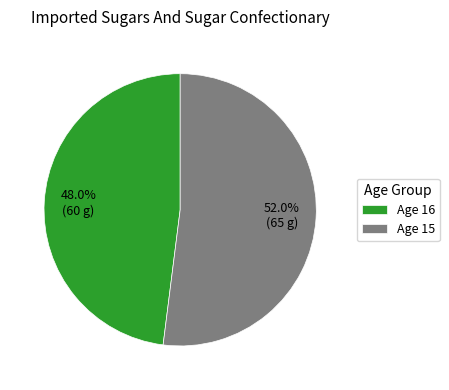

How much of the chart is everything except Age 16?

52.0%